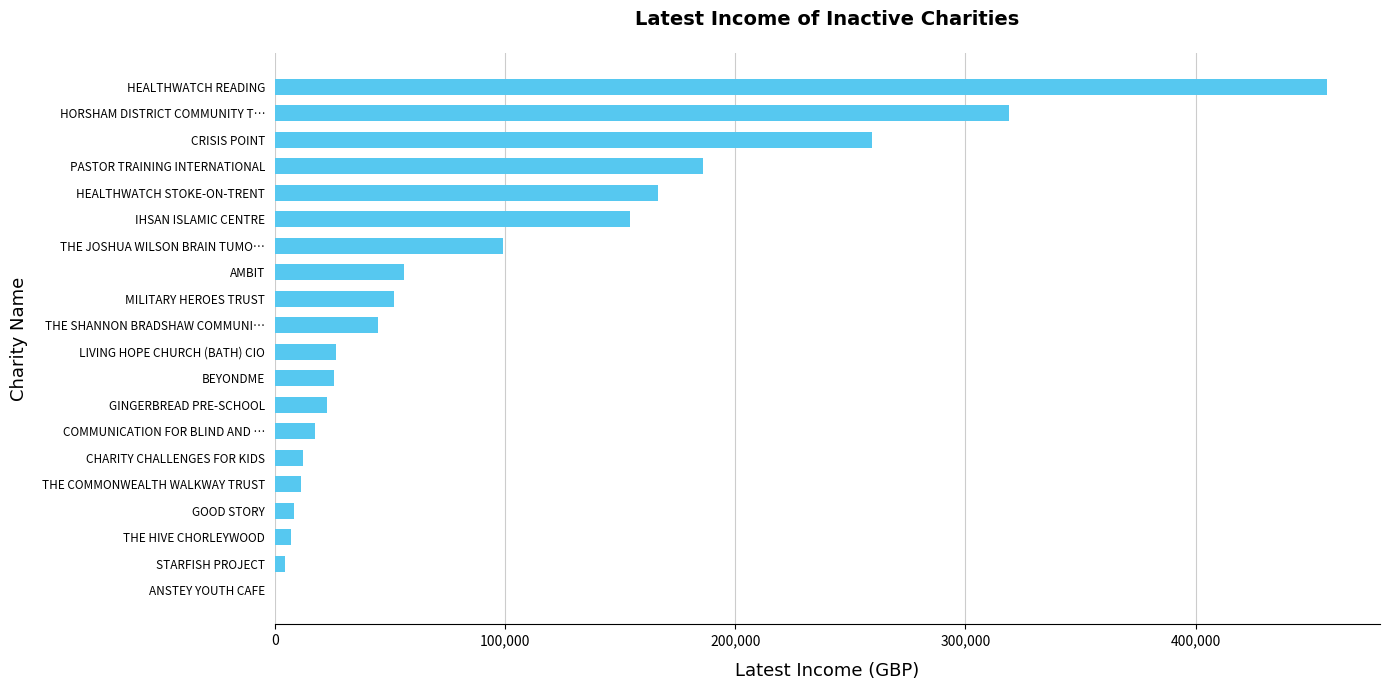

What is the change in value from IHSAN ISLAMIC CENTRE to HORSHAM DISTRICT COMMUNITY T…?

+164885